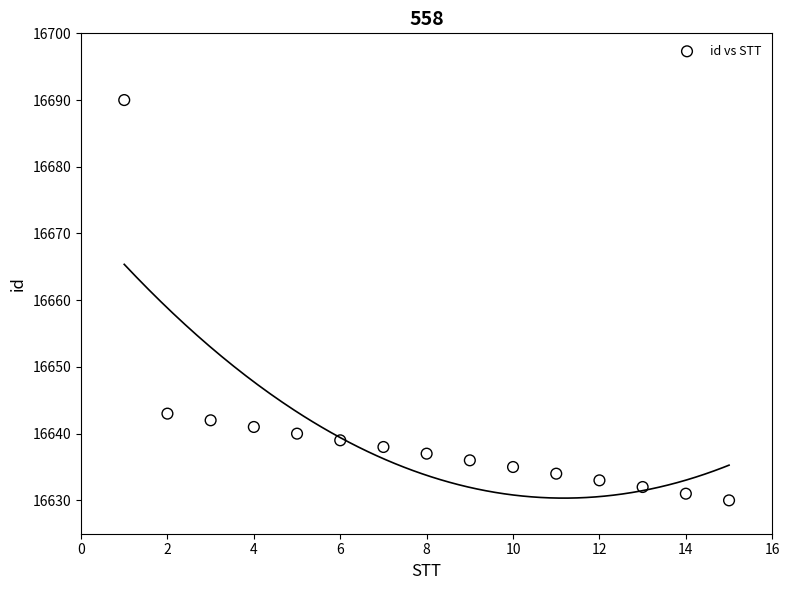

What Y value in the scatter plot is closest to 16660?

16643